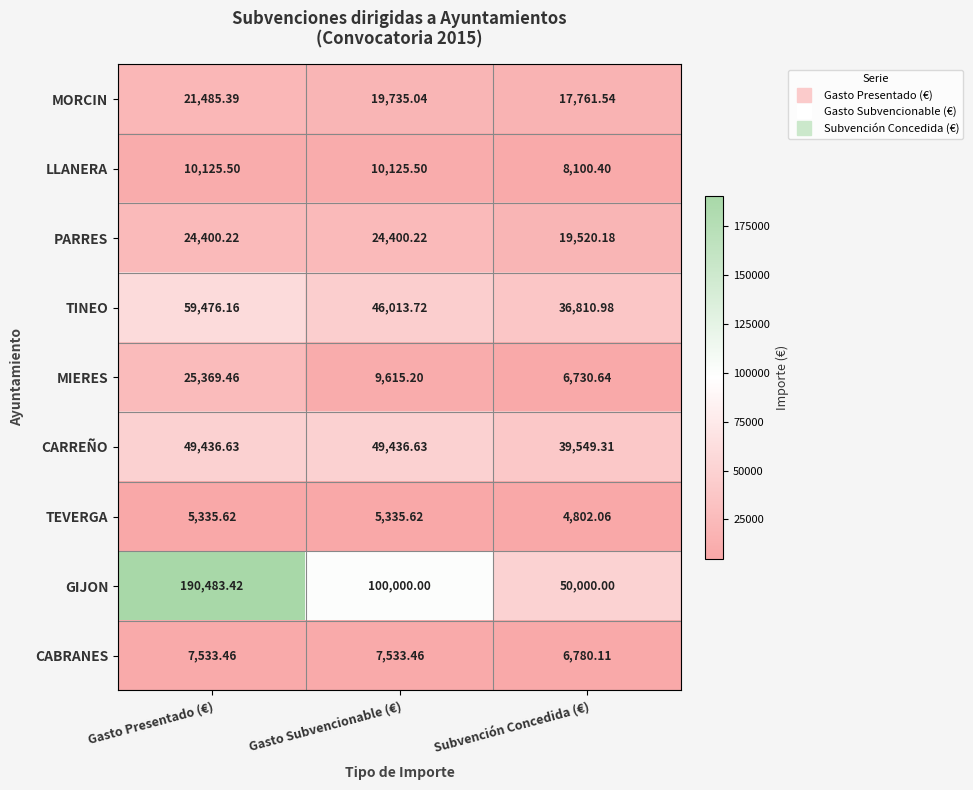

Which series has the largest total across all categories?

GIJON